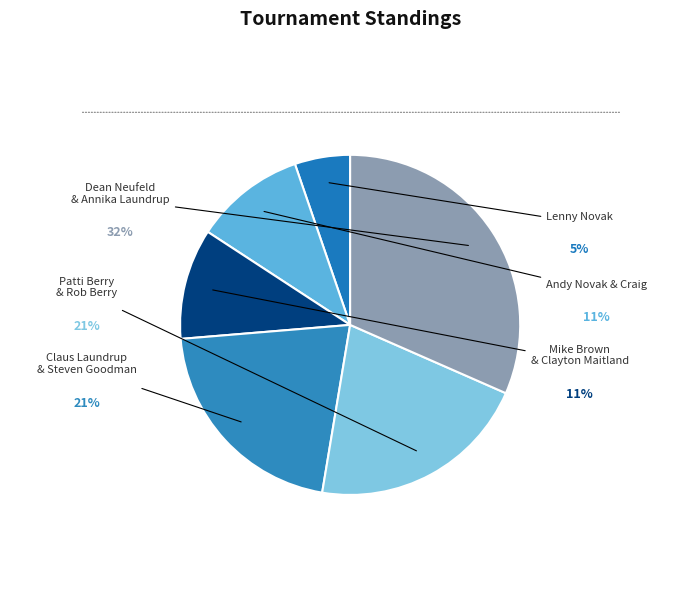

What is the change in value from Mike Brown & Clayton Maitland to Claus Laundrup & Steven Goodman?

+2